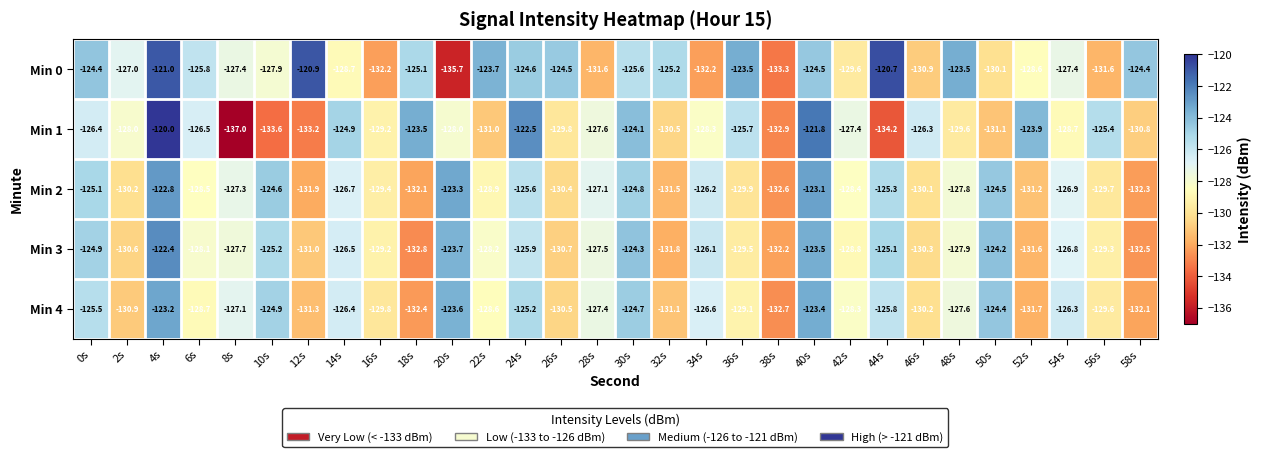

Which series has the largest range (max minus min)?

Min 1